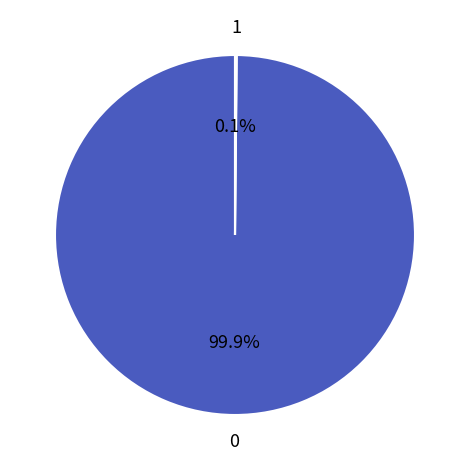

Does any single category account for the majority?

Yes